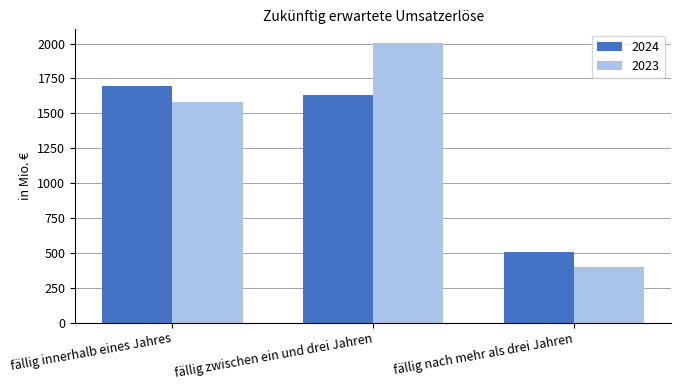

What is the difference between the maximum and minimum values in the 2023 series?

1599.9